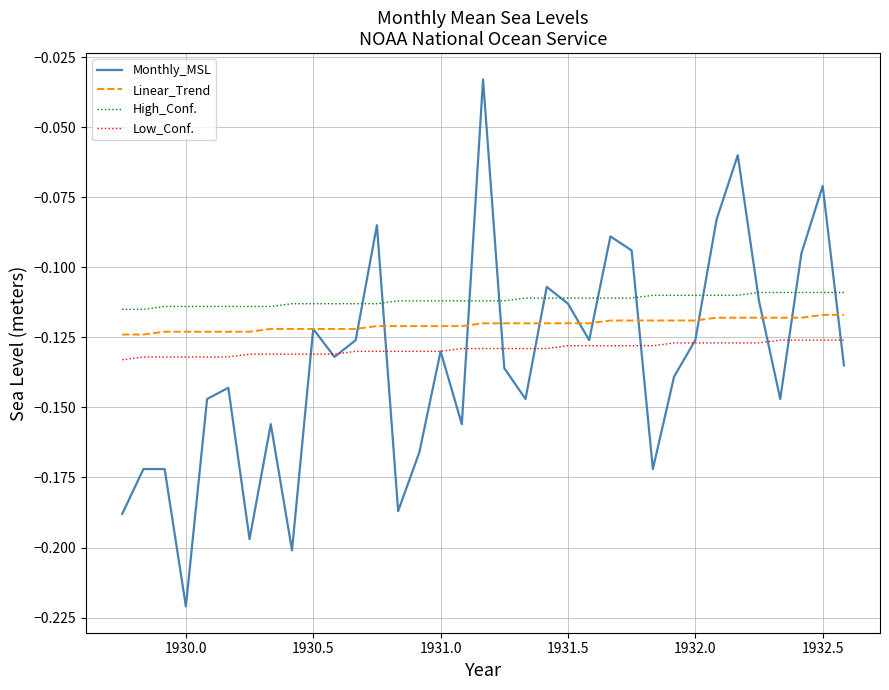

Is this an area chart (filled region under the line)?

No